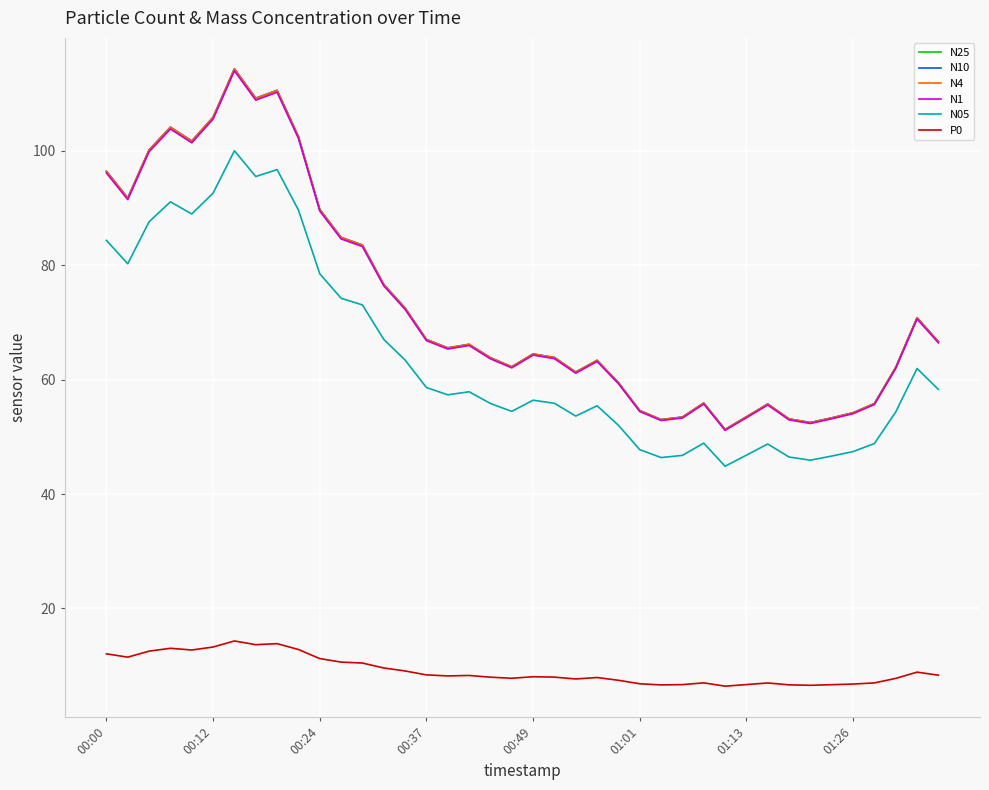

True or false: N10 and N05 intersect in this chart.

False